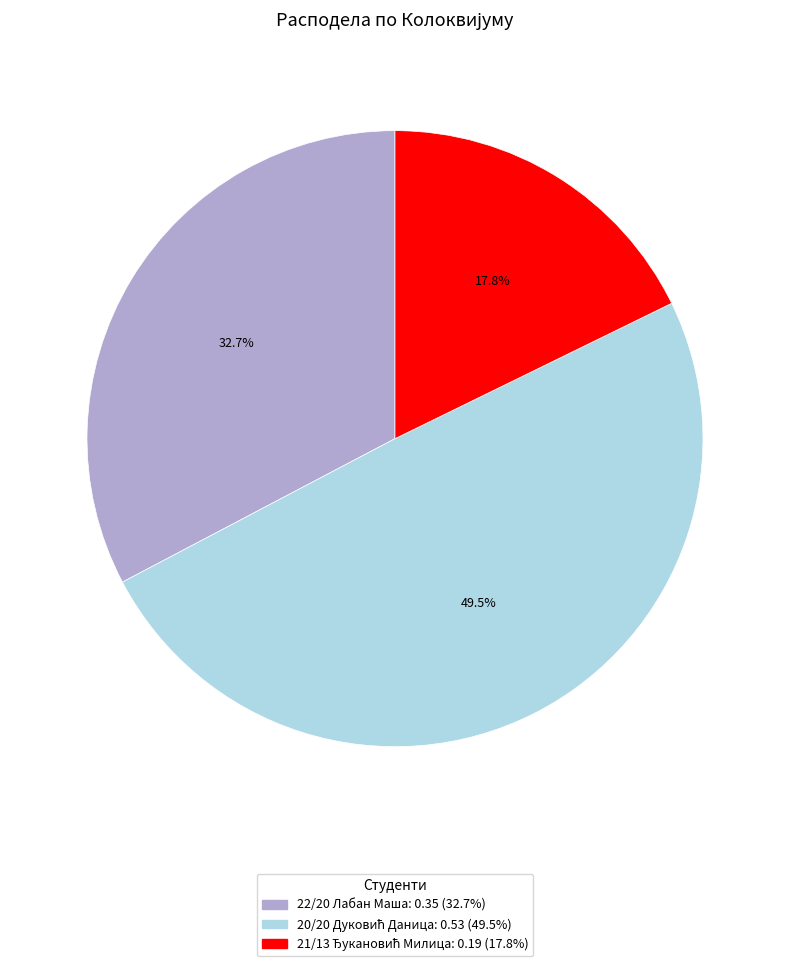

To the nearest percent, what is the average slice percentage?

33%